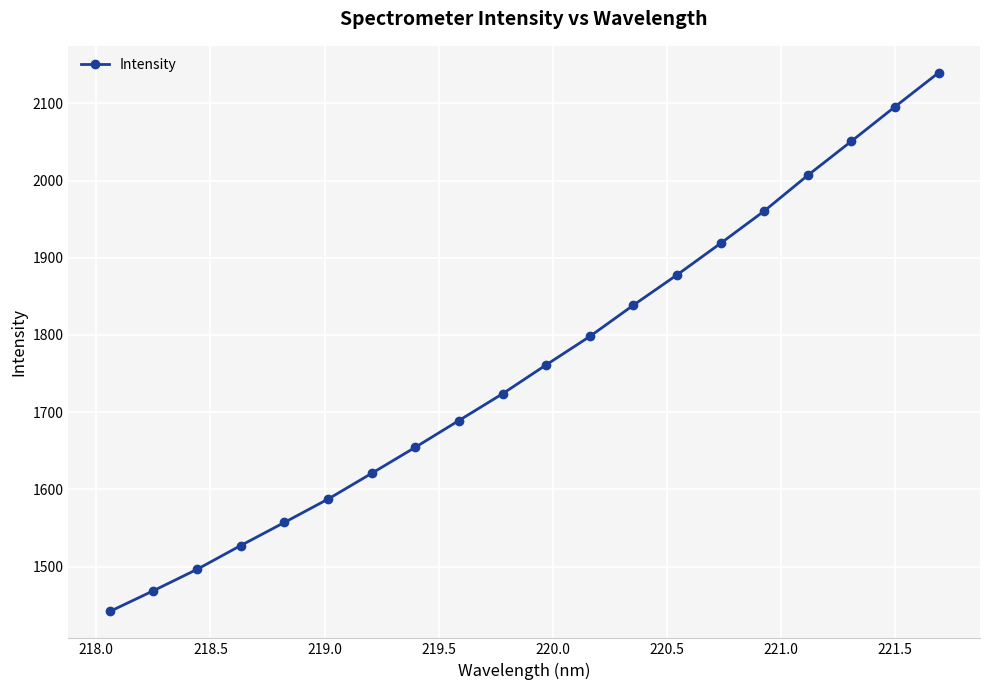

What is the average value?

1760.7